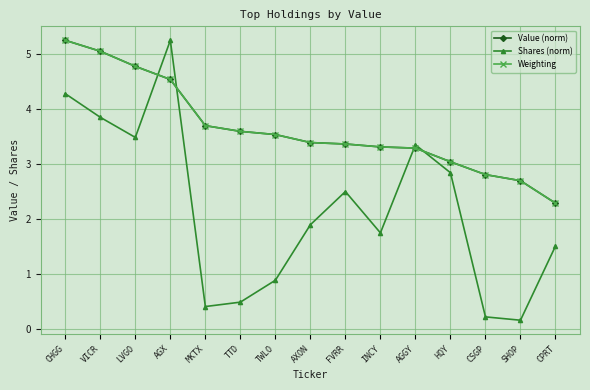

Where is Shares (norm) nearest to the value 2?

AXON